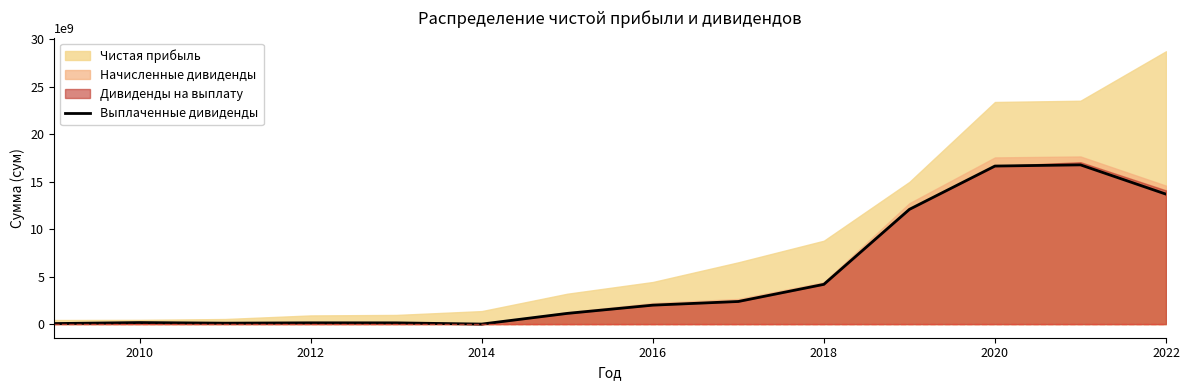

Reading left to right, list all the values displayed in this chart.

54151182.0	159850432.8	95836344.1	131119776.0	128548800.0	0.0	1124802000.0	1992506400.0	2378152800.0	4182315907.0	12073280976.2	16630817201.0	16756723912.5	13673901522.2